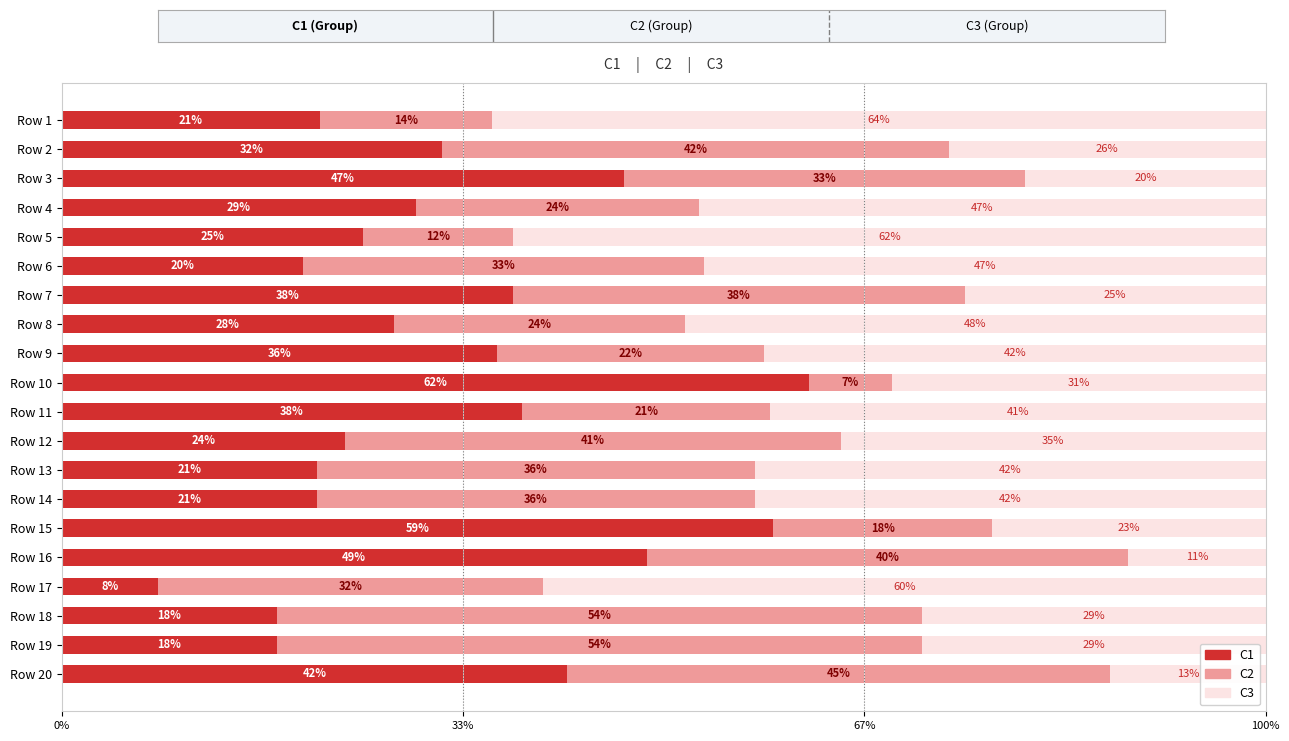

What is the average value of the C2 series?

31.3